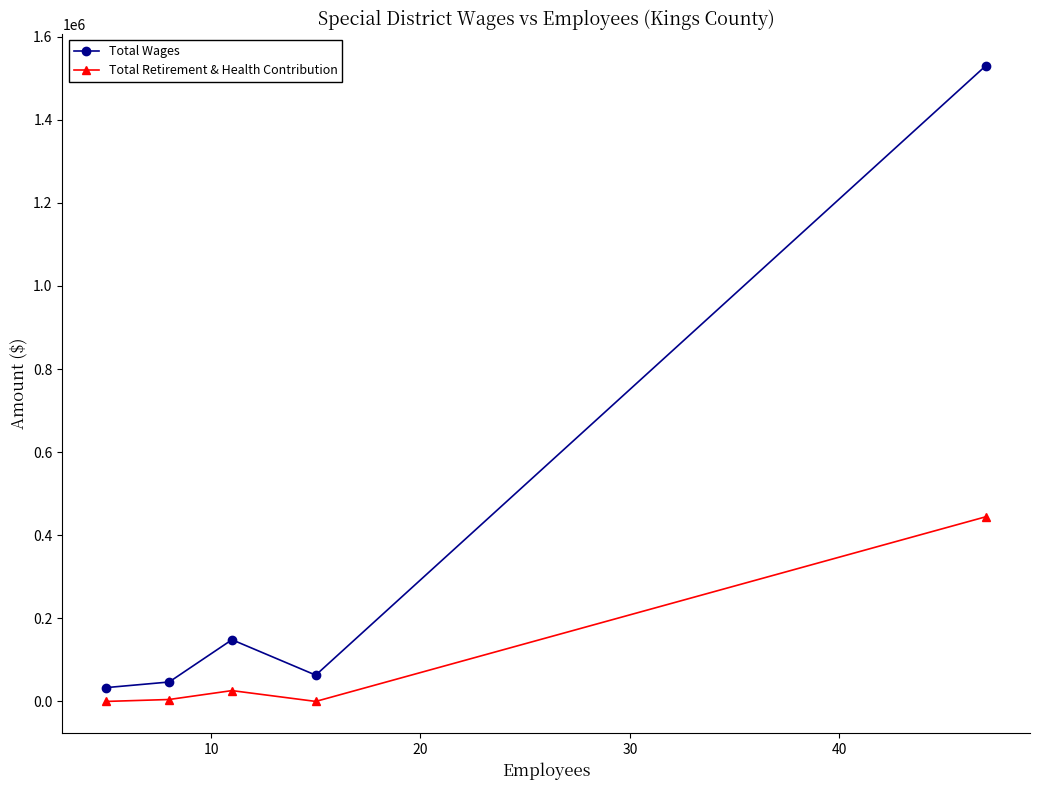

Which series has the widest spread of values?

Total Wages